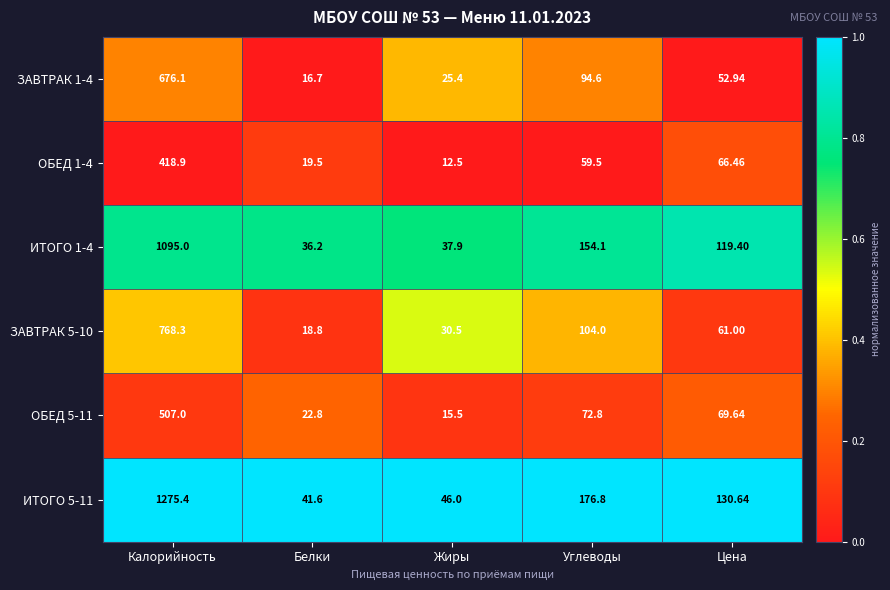

Which series has the largest range (max minus min)?

ИТОГО 5-11